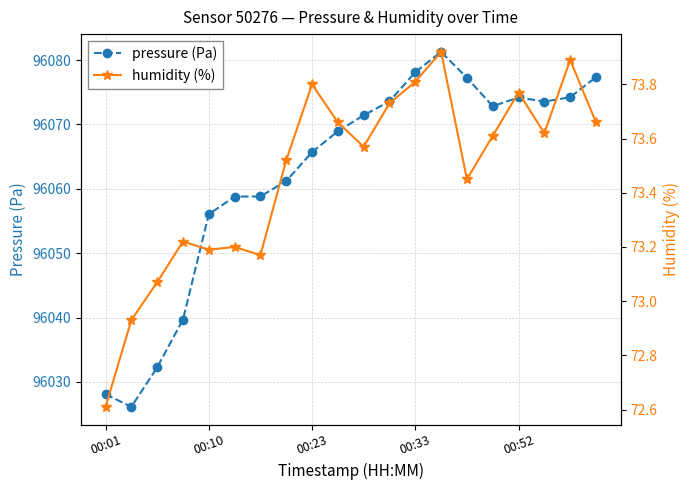

What is the value of the humidity (%) point at the 20th from the left?

73.7